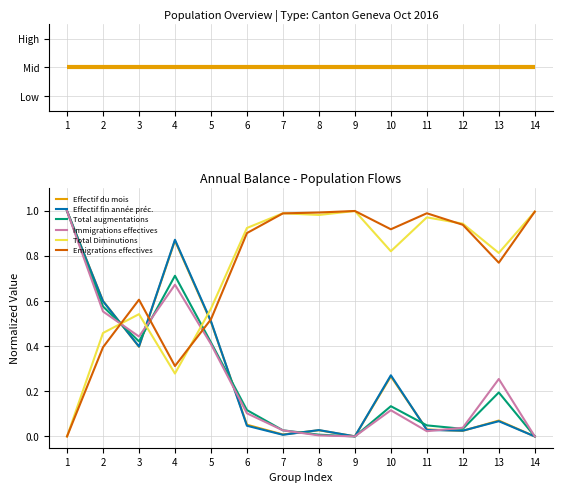

True or false: Total Diminutions has a value of 0.4 at 6.

False